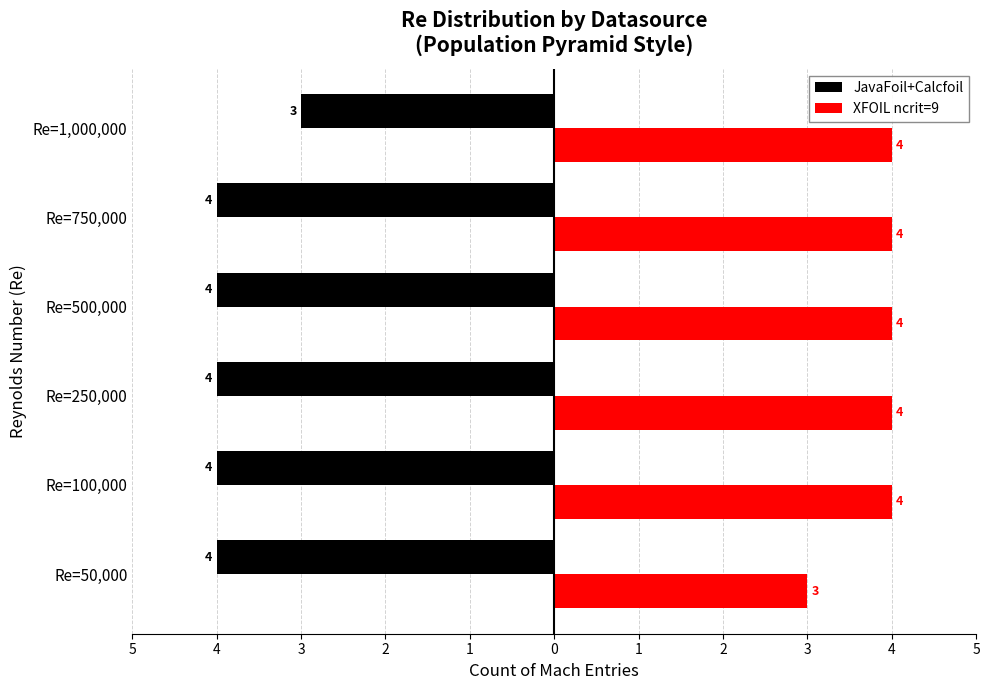

Reading left to right, what are all the values shown in this chart?

JavaFoil+Calcfoil: -4	-4	-4	-4	-4	-3
XFOIL ncrit=9: 3	4	4	4	4	4